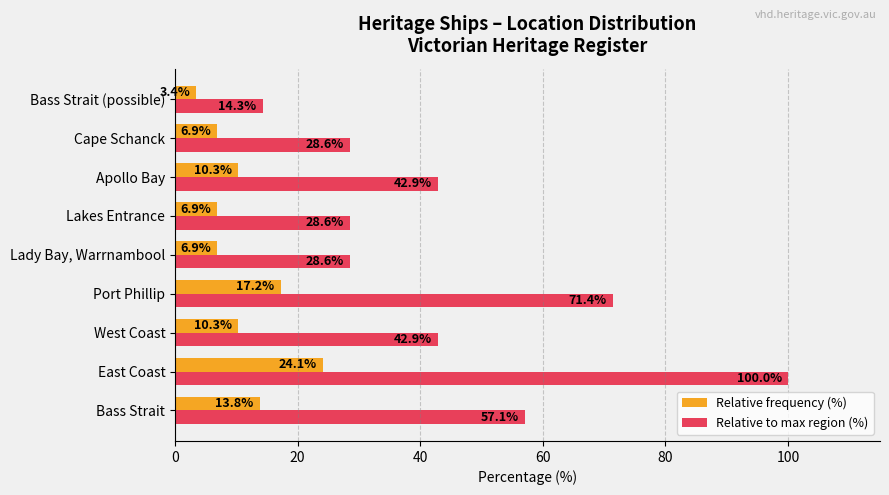

At which label does Relative to max region (%) reach its peak?

East Coast